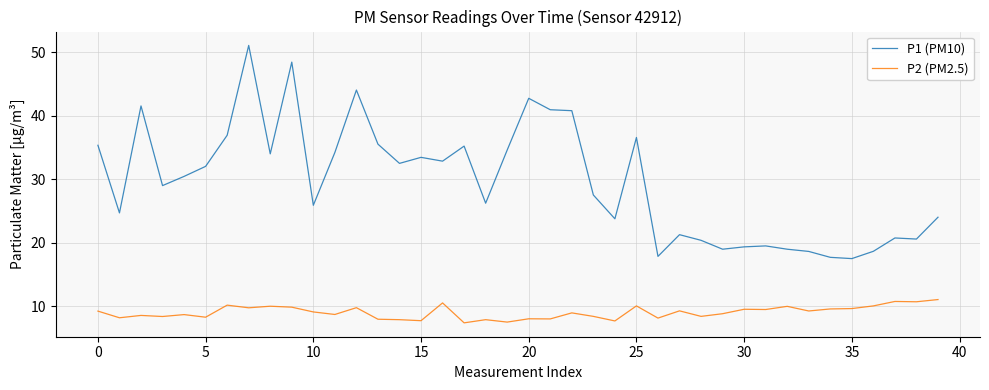

Which series has the largest range (max minus min)?

P1 (PM10)